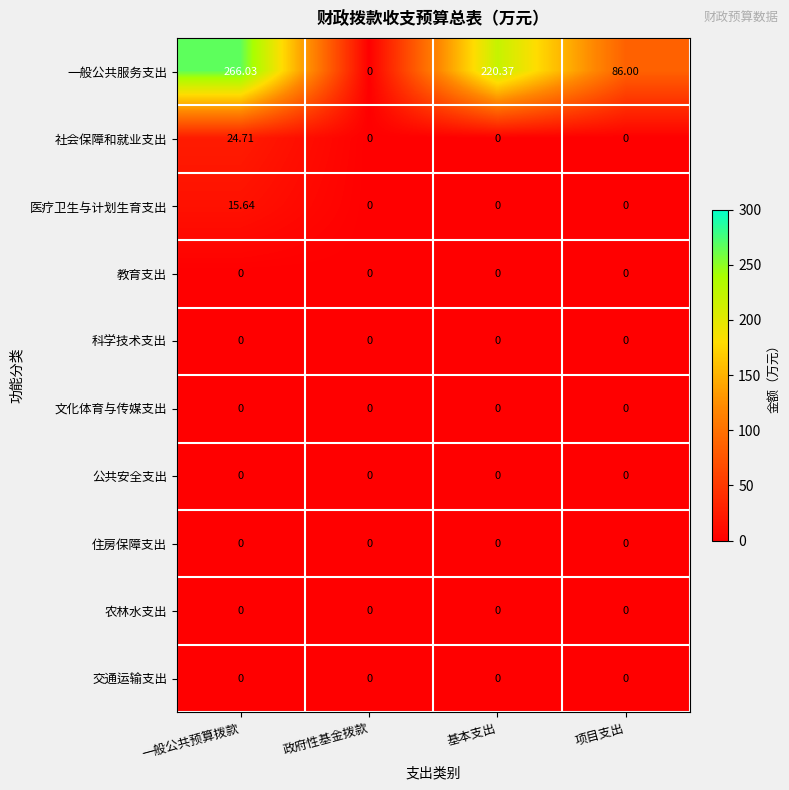

Between 政府性基金拨款 and 基本支出, which series saw the biggest shift?

一般公共服务支出